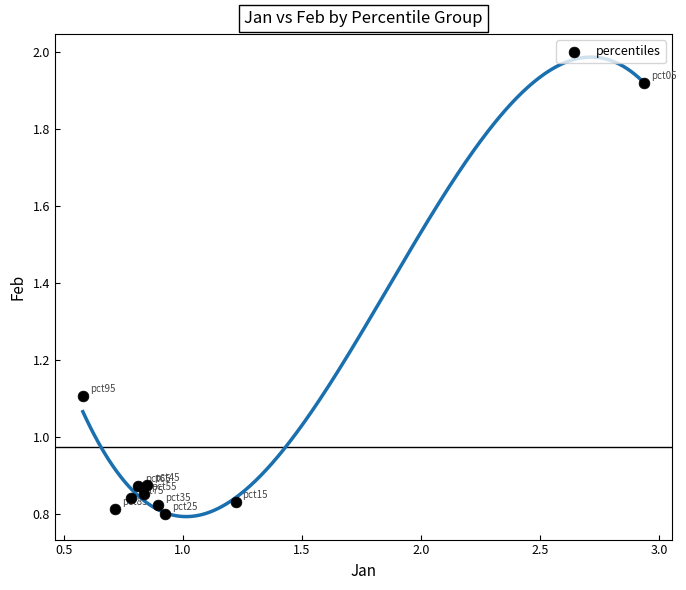

What Y value in the scatter plot is closest to 1?

1.1